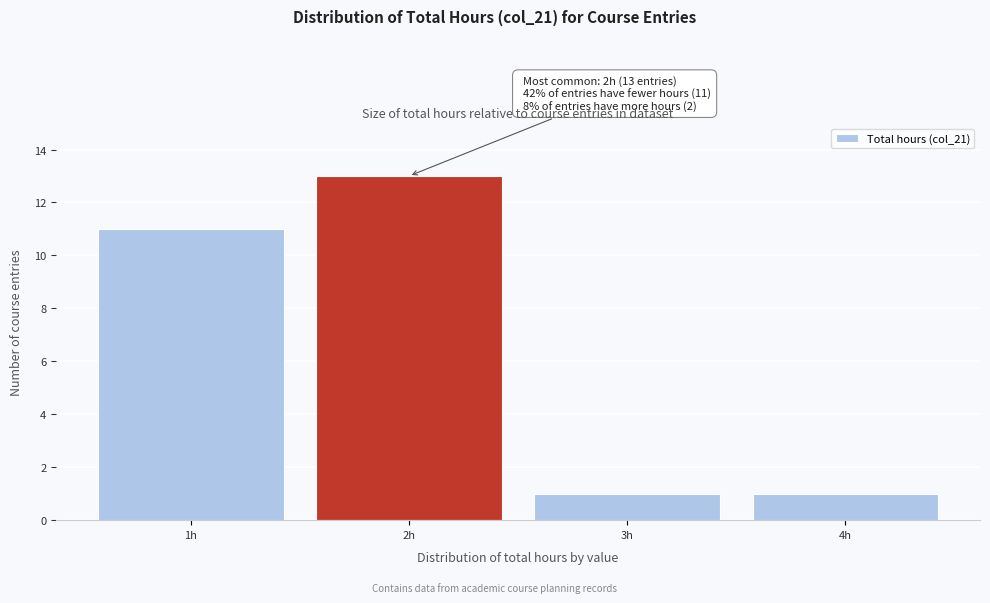

Which range on the x-axis has the tallest bar?

1.5 to 2.5